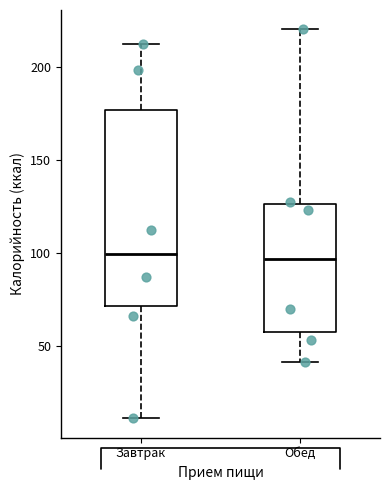

Where is the upper edge of the box for Обед on the y-axis? The values are not printed on the chart, so give them approximately, as read against the axis.

125